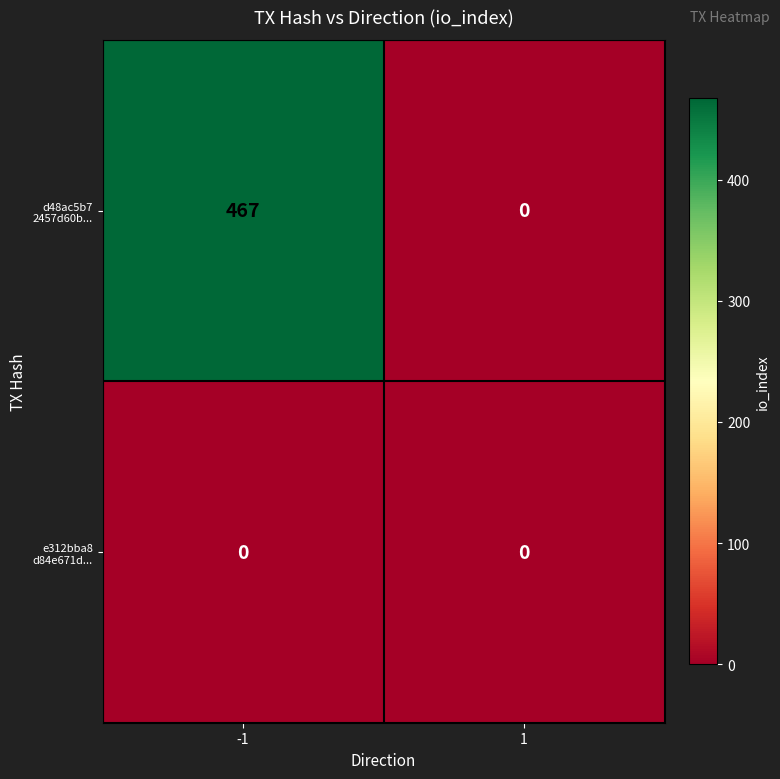

Which series has the largest range (max minus min)?

d48ac5b7 2457d60b...